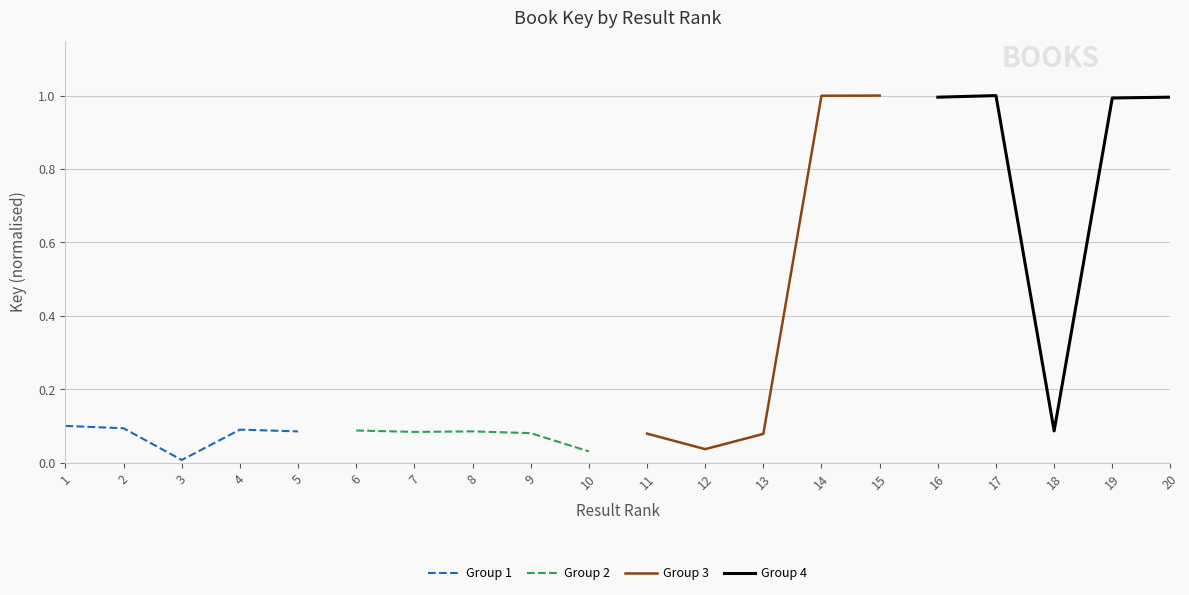

The value of Group 1 at 2 is 0.1. True or false?

True